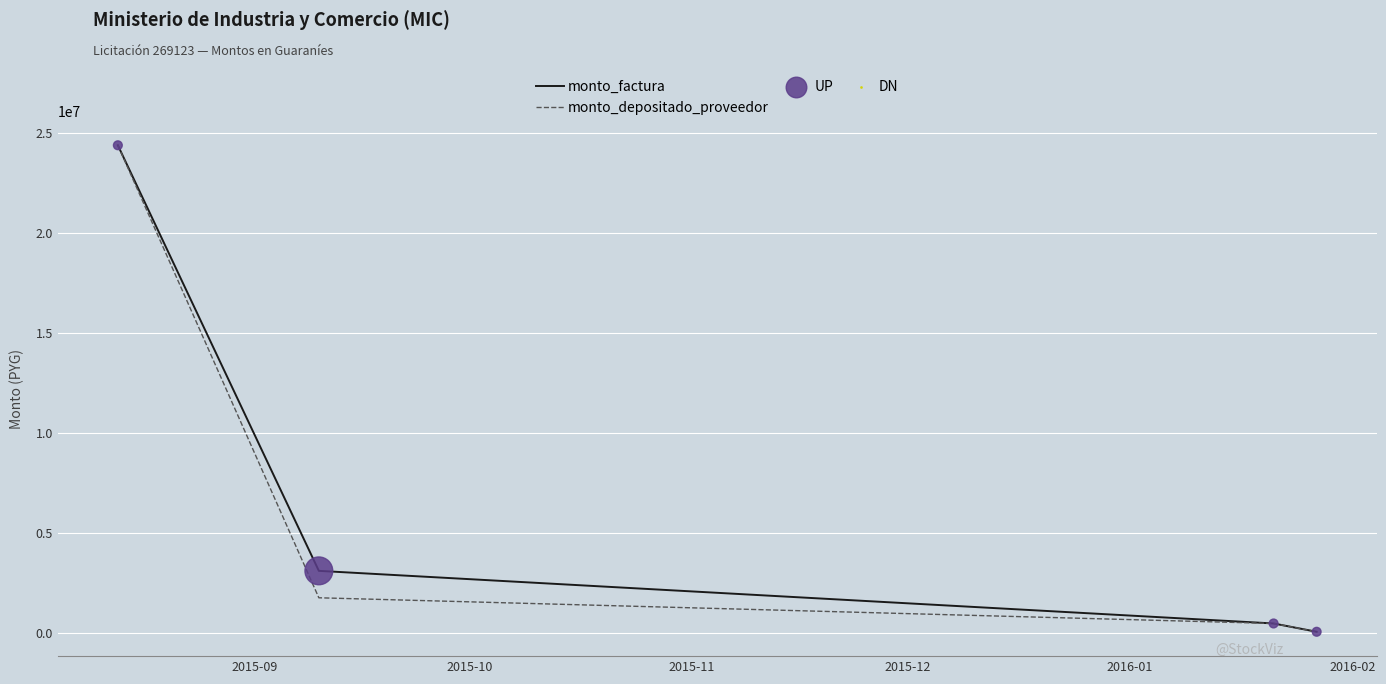

True or false: monto_depositado_proveedor has more than 1 interior local peaks.

False